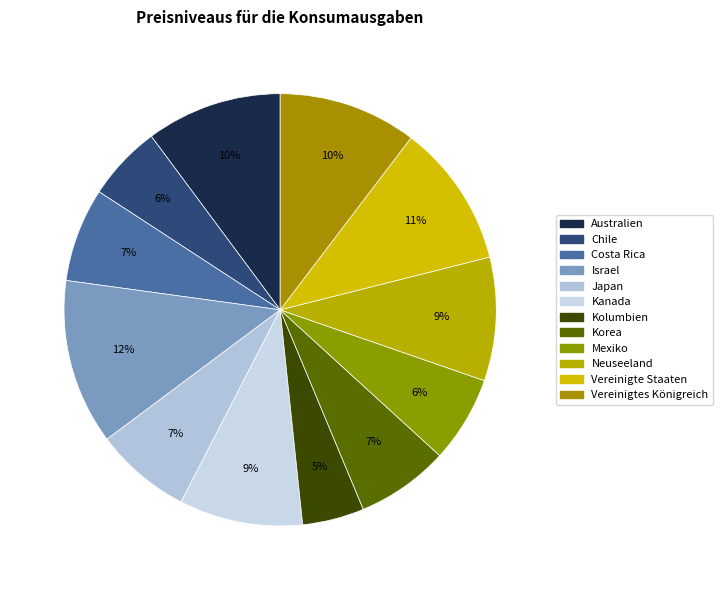

Combined, do Costa Rica and Chile account for over 50%?

No